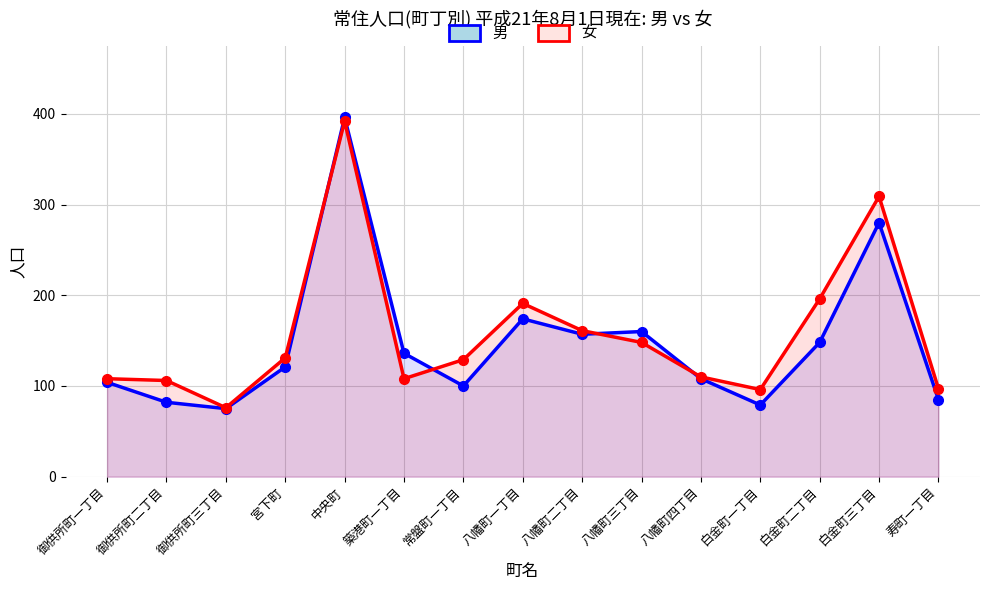

Reading left to right, extract all data points from this chart.

男: 104	82	75	121	396	136	100	174	157	160	108	79	148	280	85
女: 108	106	76	131	392	108	129	191	161	148	110	96	196	309	97